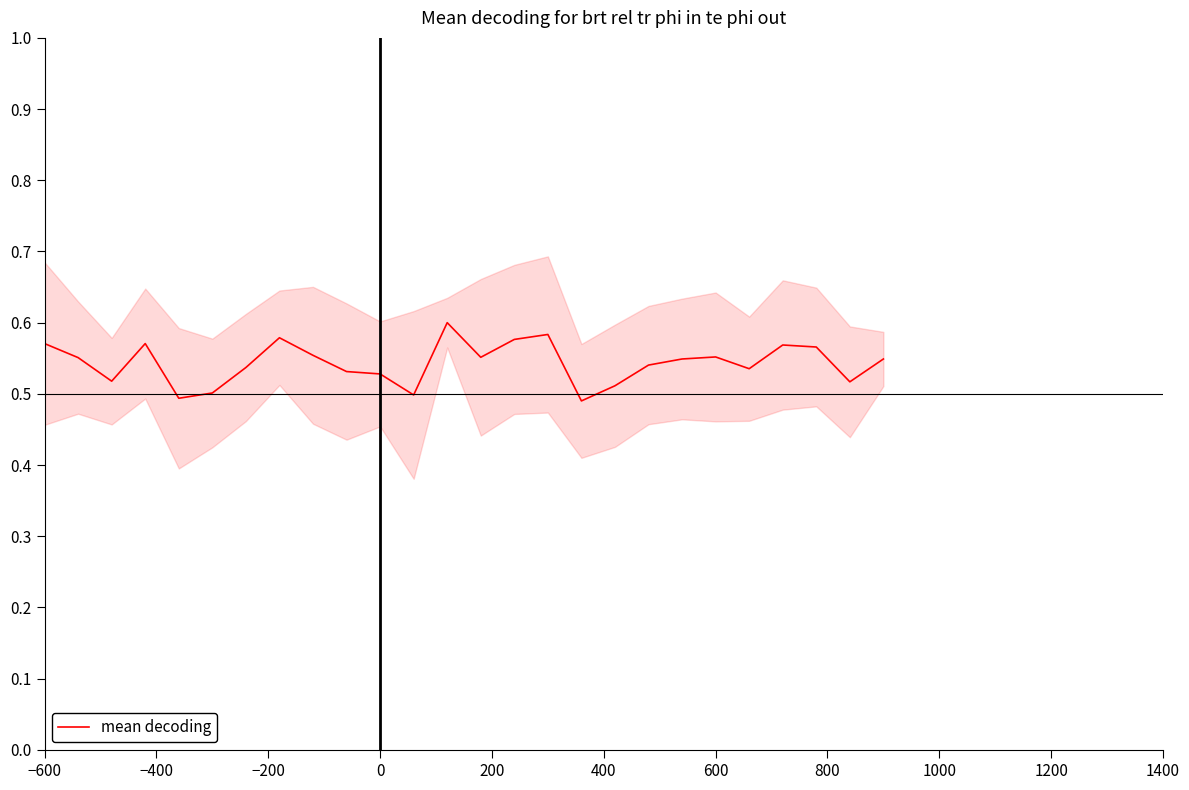

What is the difference between the maximum and second lowest values?

0.1